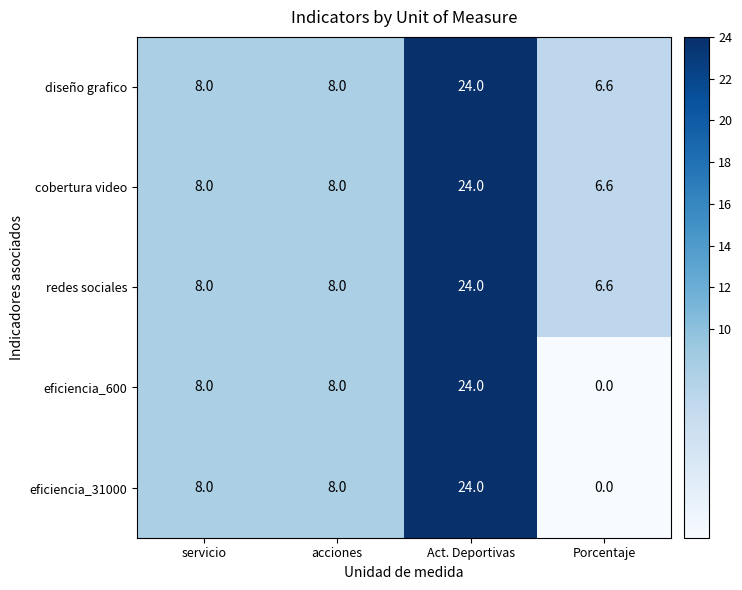

What value does the diseño grafico series have at acciones?

8.0